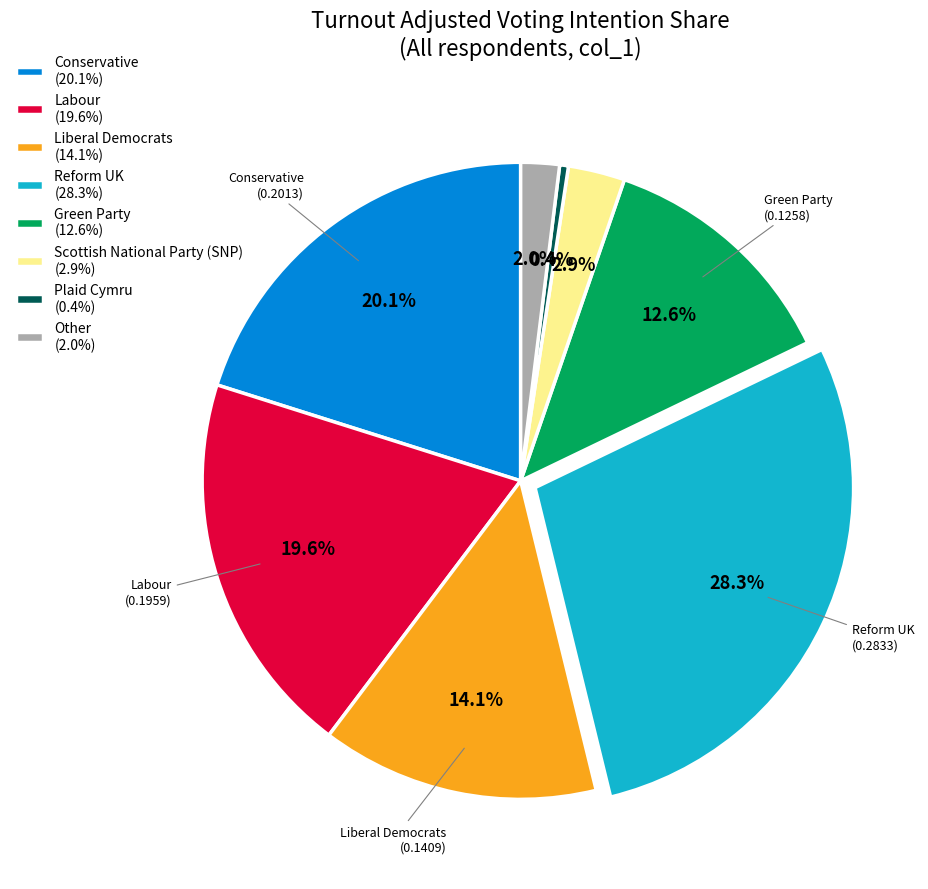

Does Green Party represent more than half of the total?

No